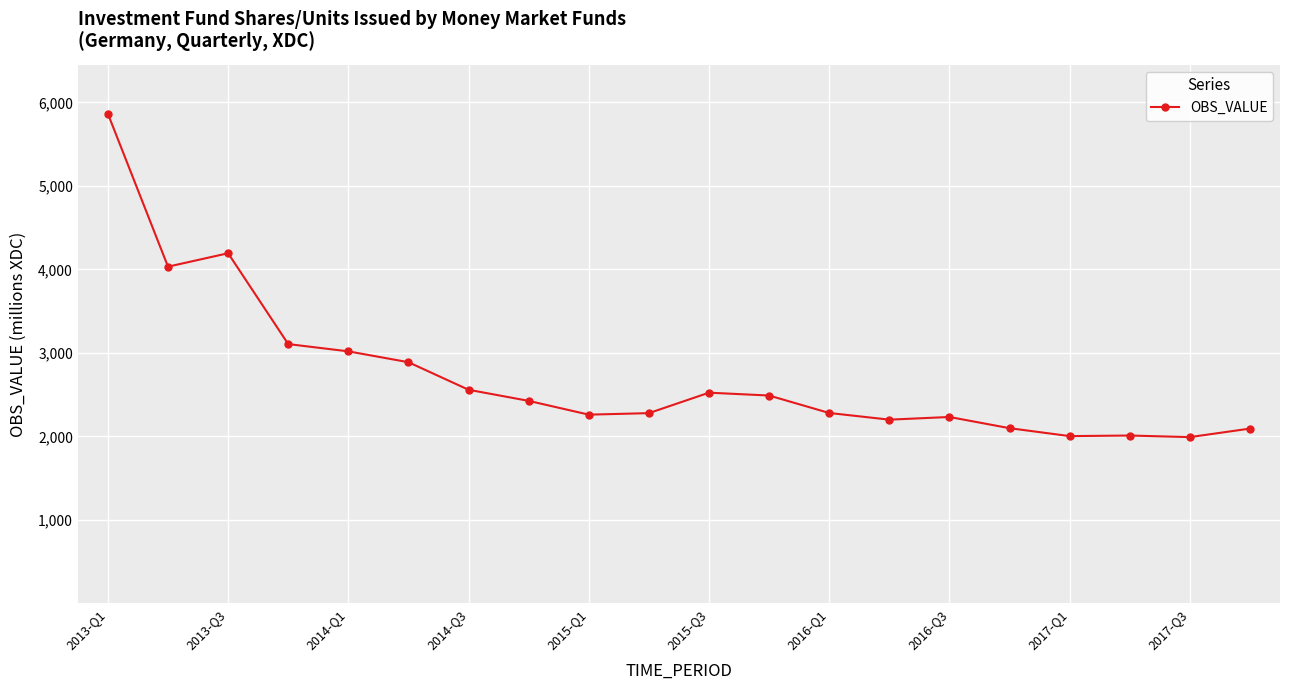

What is the value of the 13th point from the left?

2281